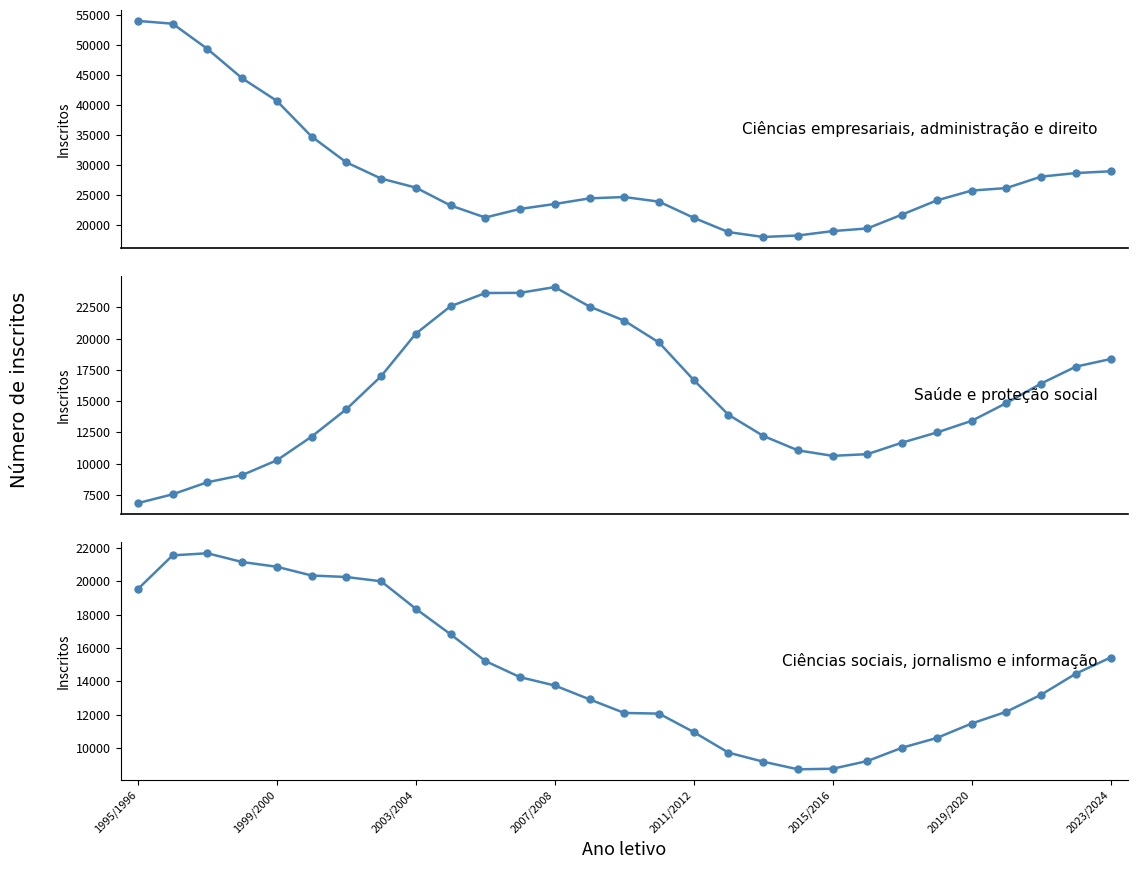

What is the value of the Ciências sociais point at the 20th from the left?

8716